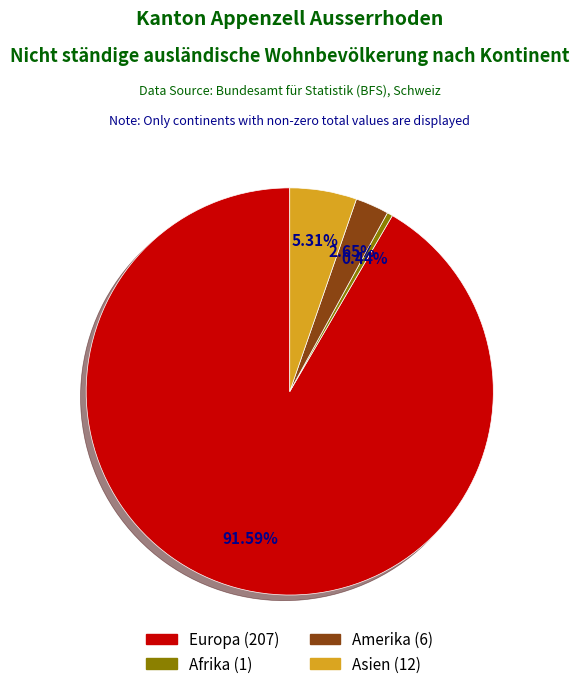

Is there a majority slice in this chart?

Yes